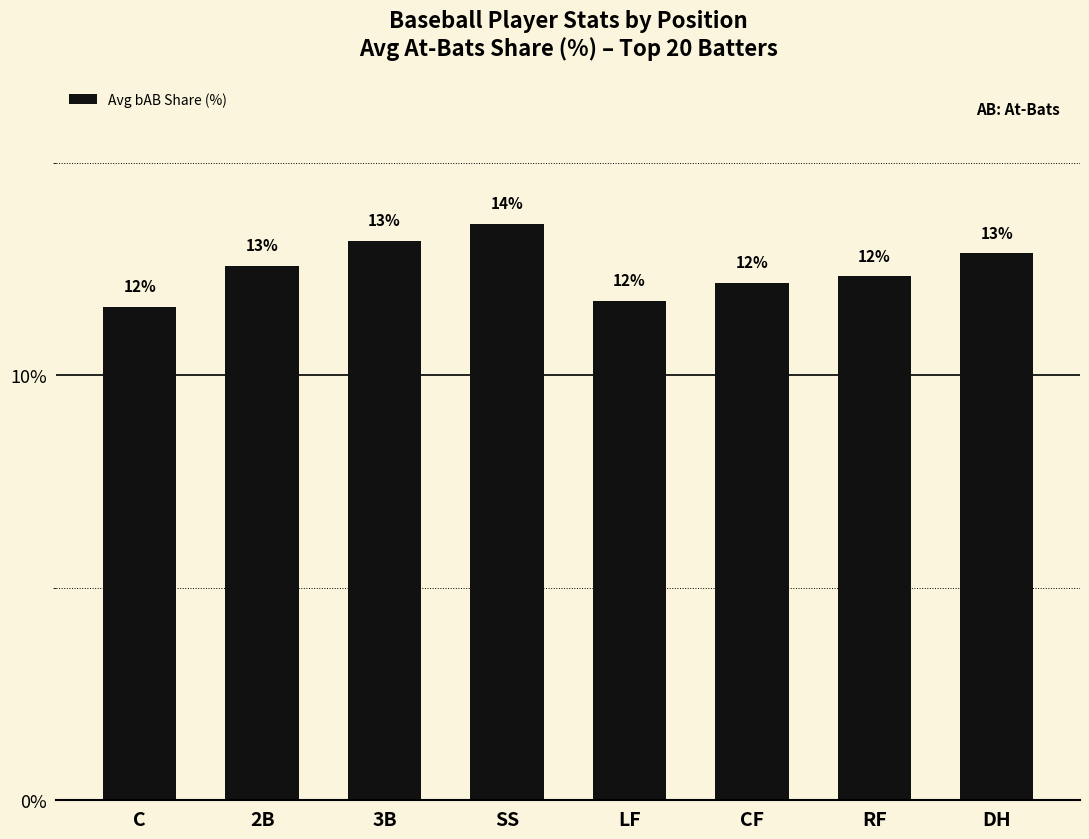

What is the average value?

12.5